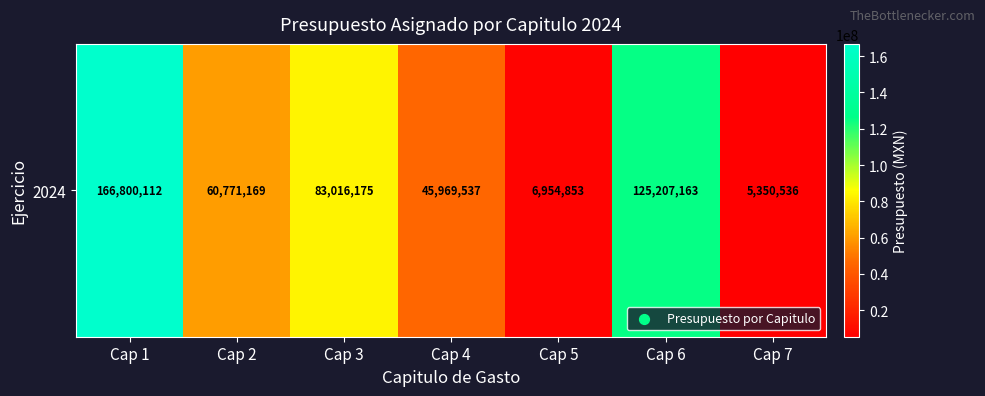

What is the approximate value at Cap 5, to the nearest 10?

6954850